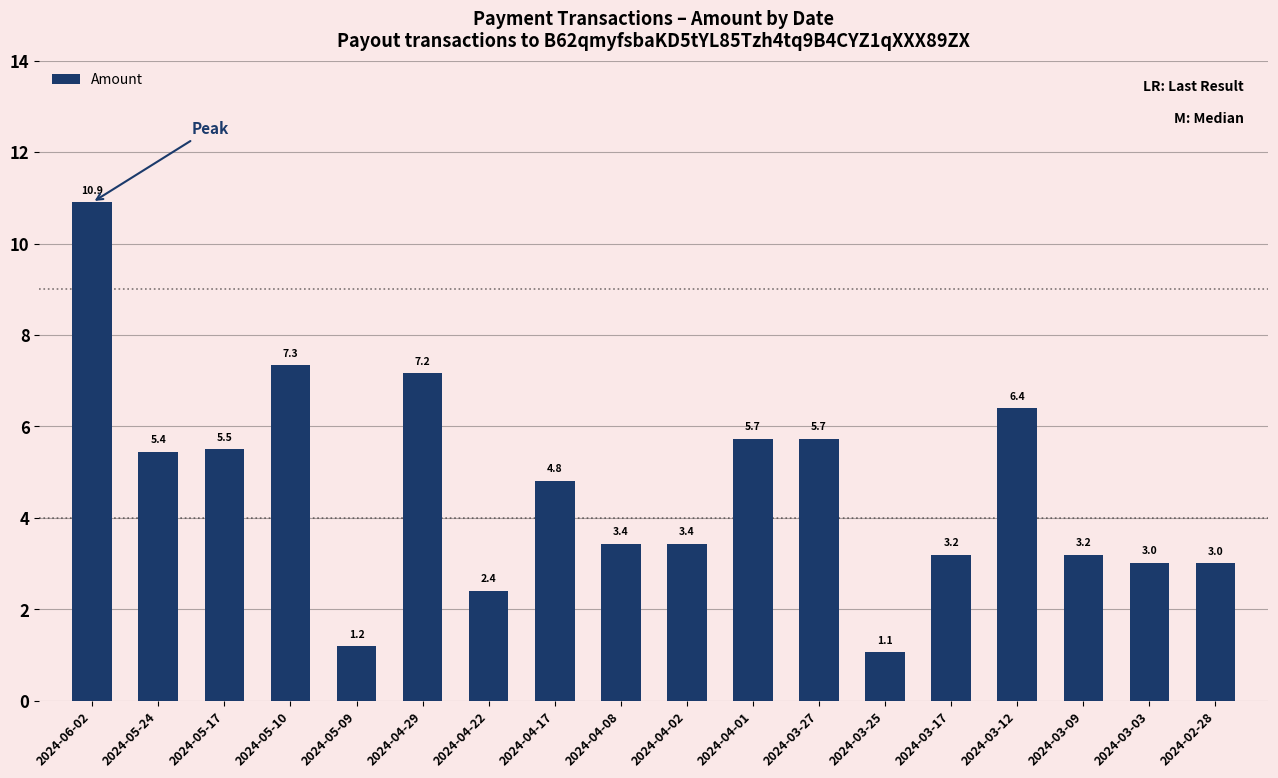

Does the chart contain any negative values?

No